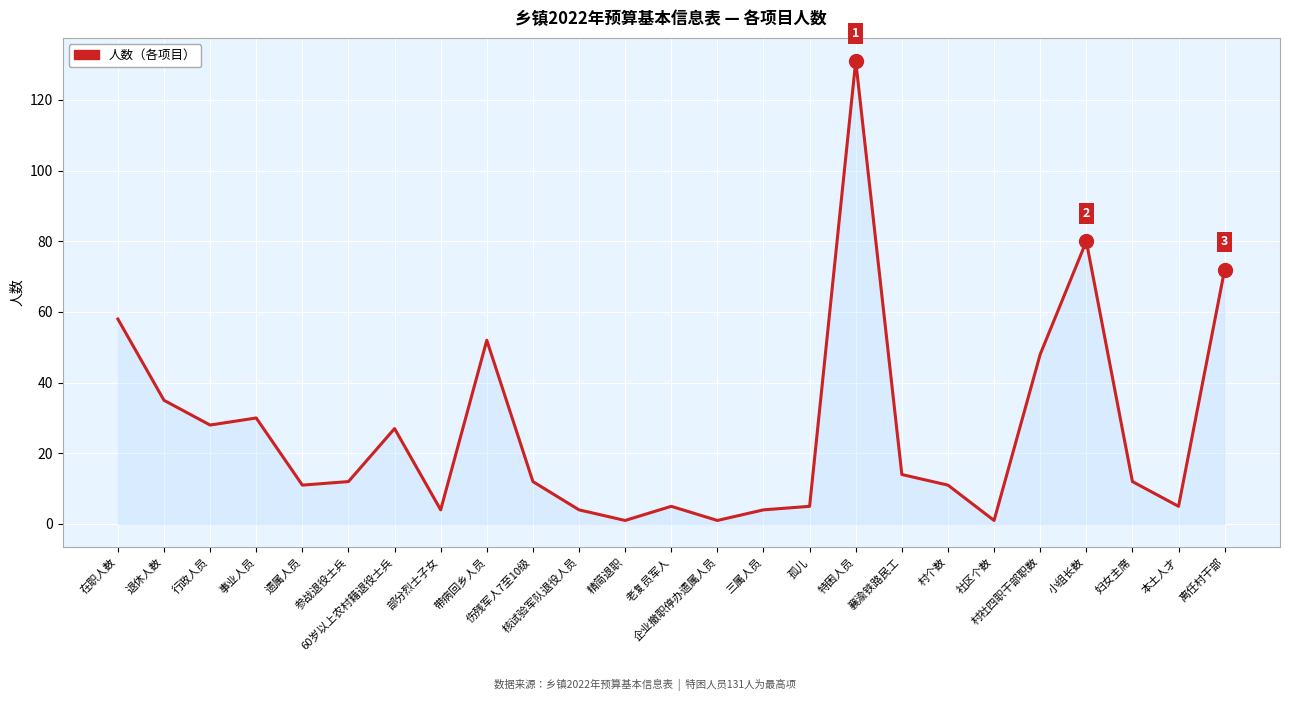

What is the minimum value shown in the chart?

1